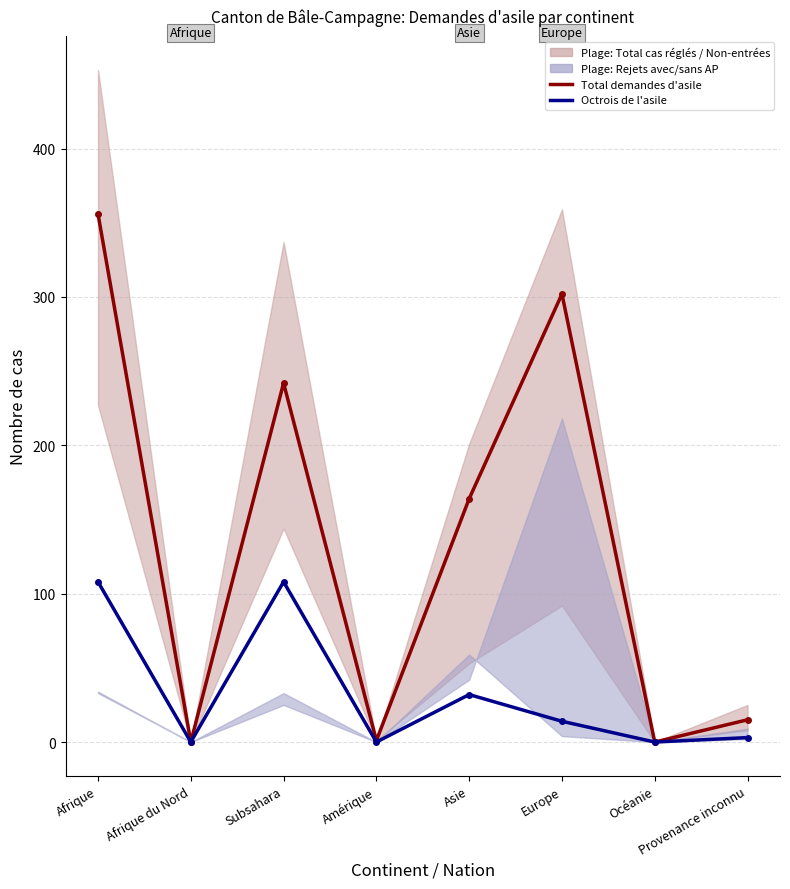

True or false: Octrois de l'asile and Total nouvelles demandes d'asile intersect in this chart.

False